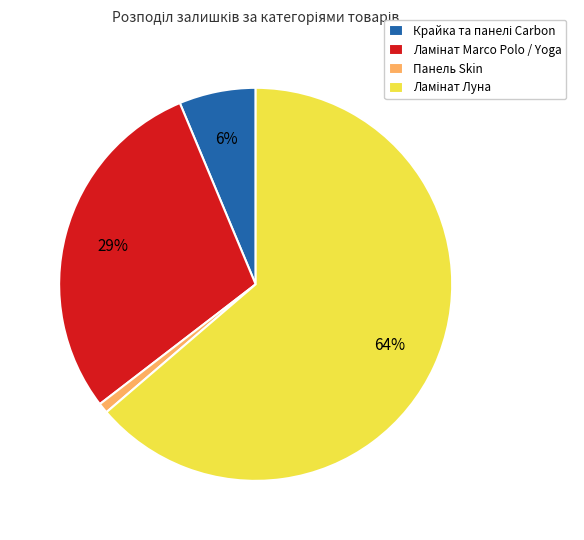

To the nearest percent, what is the difference between the largest and smallest slice percentages?

63%